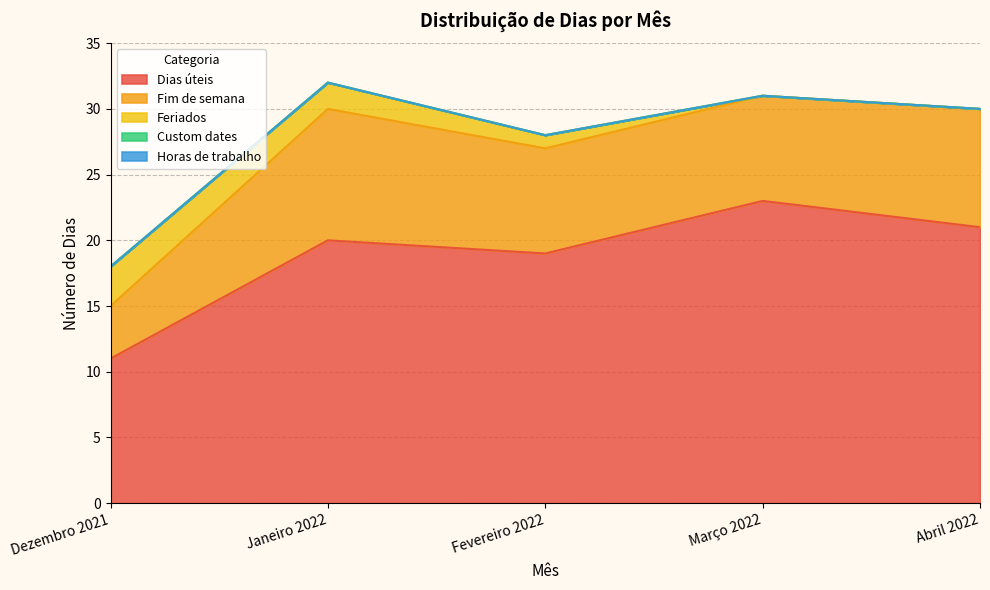

Which series has the largest total across all categories?

Dias úteis